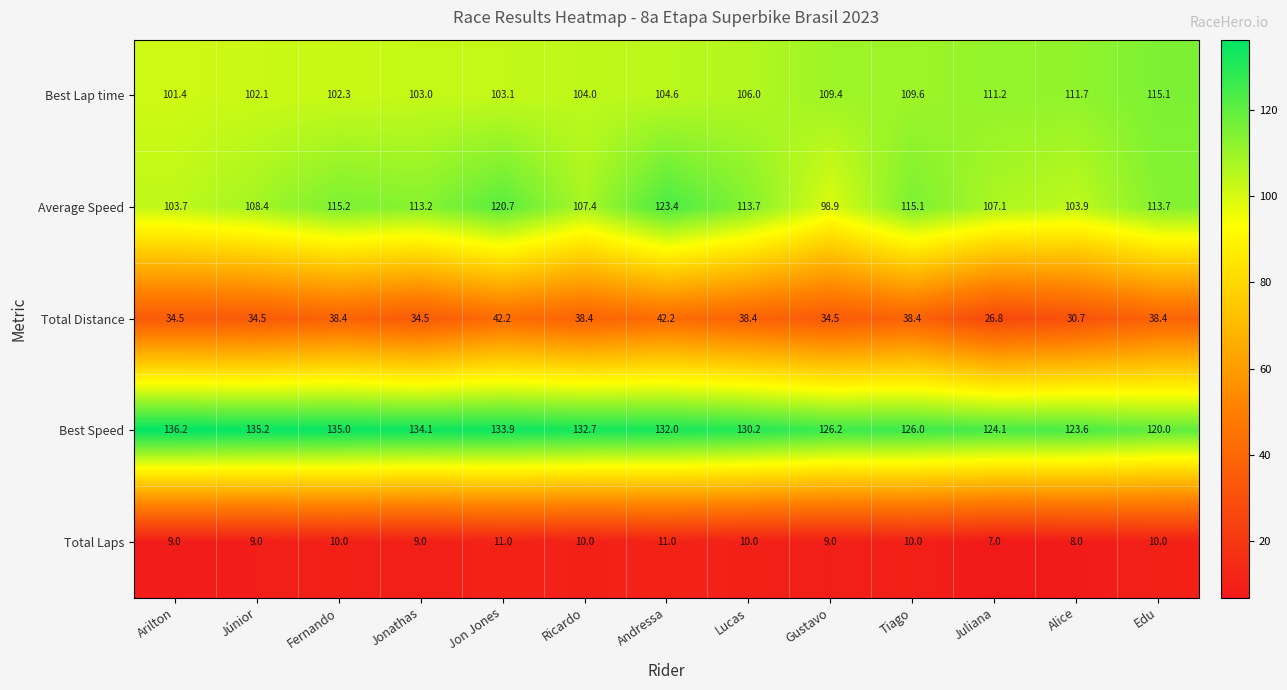

Is it true that Total Distance equals 34.5 at Júnior?

True